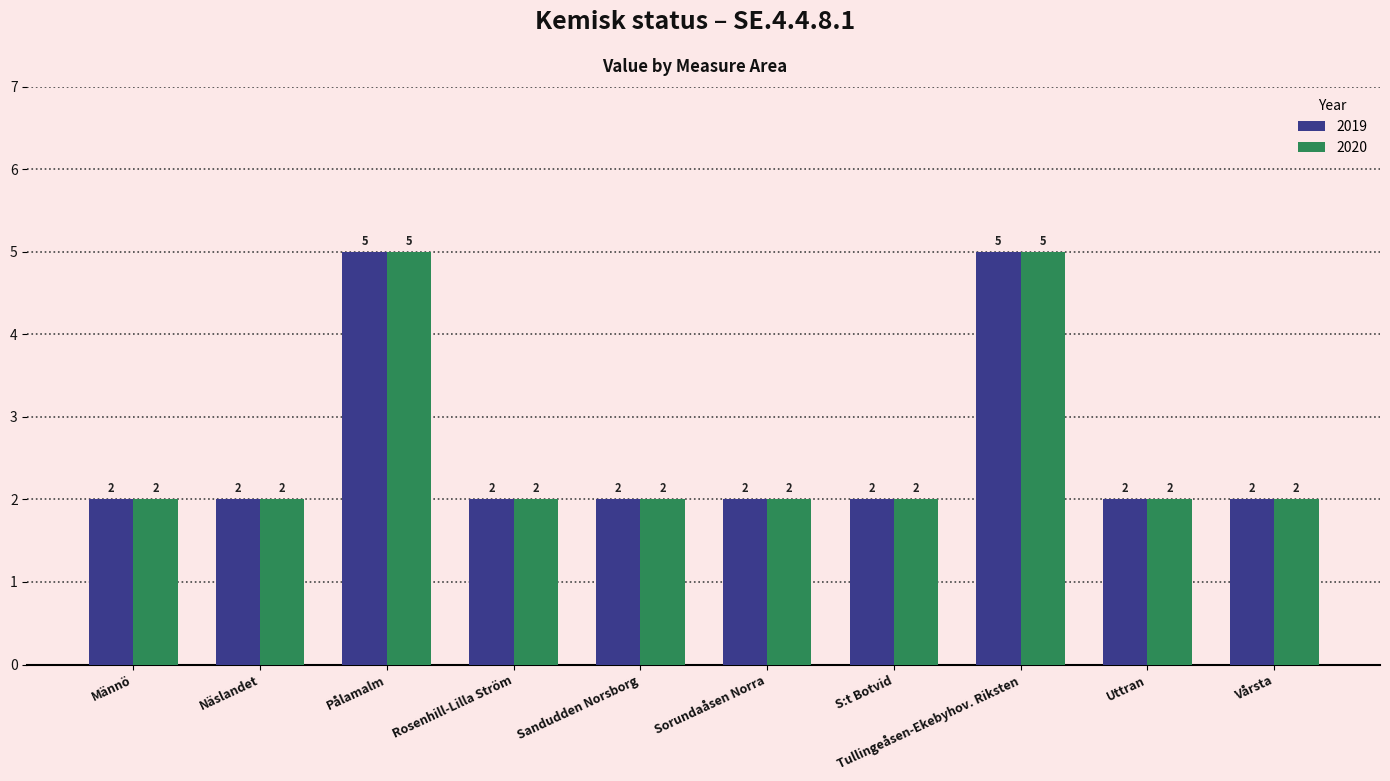

Reading left to right, transcribe all the data shown in this chart.

2019: Männö=2	Näslandet=2	Pålamalm=5	Rosenhill-Lilla Ström=2	Sandudden Norsborg=2	Sorundaåsen Norra=2	S:t Botvid=2	Tullingeåsen-Ekebyhov. Riksten=5	Uttran=2	Vårsta=2
2020: Männö=2	Näslandet=2	Pålamalm=5	Rosenhill-Lilla Ström=2	Sandudden Norsborg=2	Sorundaåsen Norra=2	S:t Botvid=2	Tullingeåsen-Ekebyhov. Riksten=5	Uttran=2	Vårsta=2